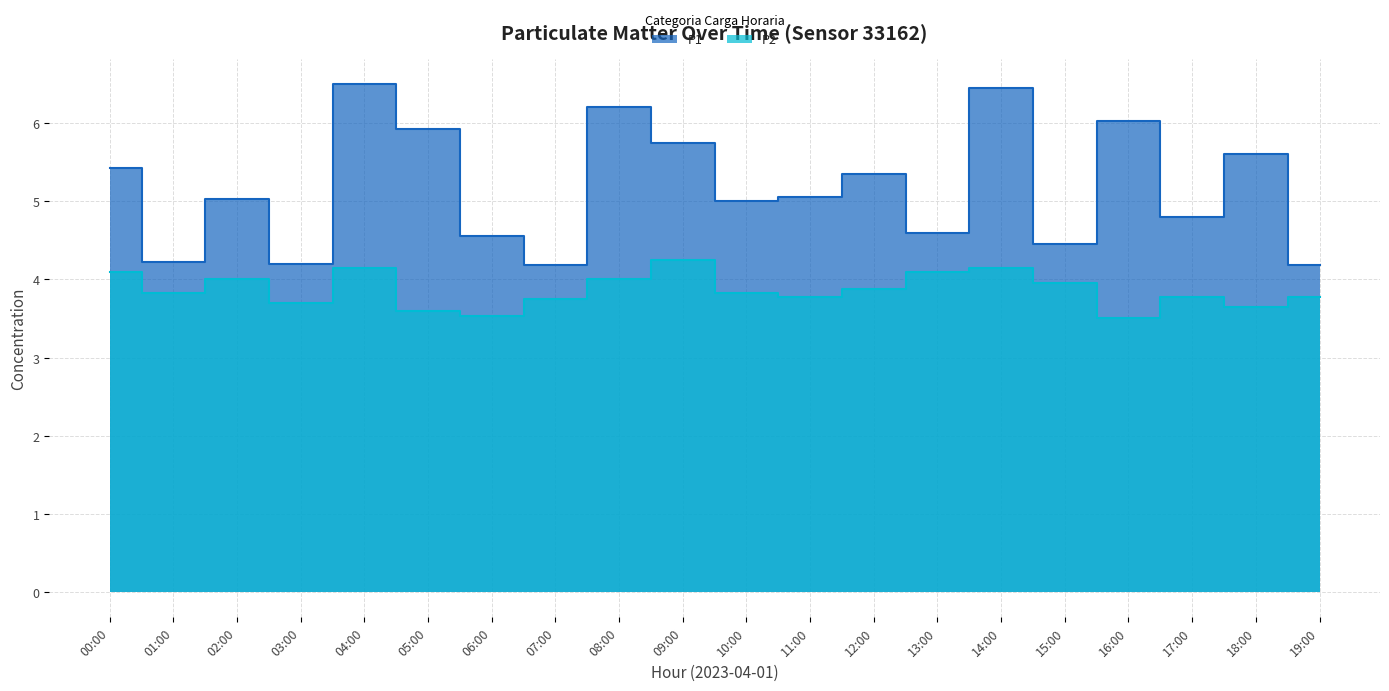

At how many categories does at least one series exceed 4?

20